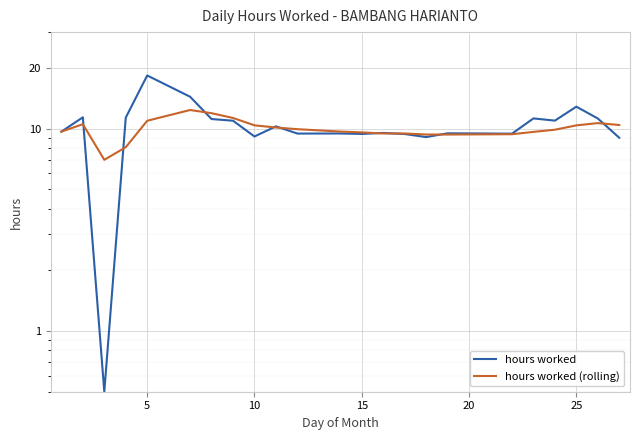

Which series ends up on top after the final intersection of hours worked (rolling) and hours worked?

hours worked (rolling)